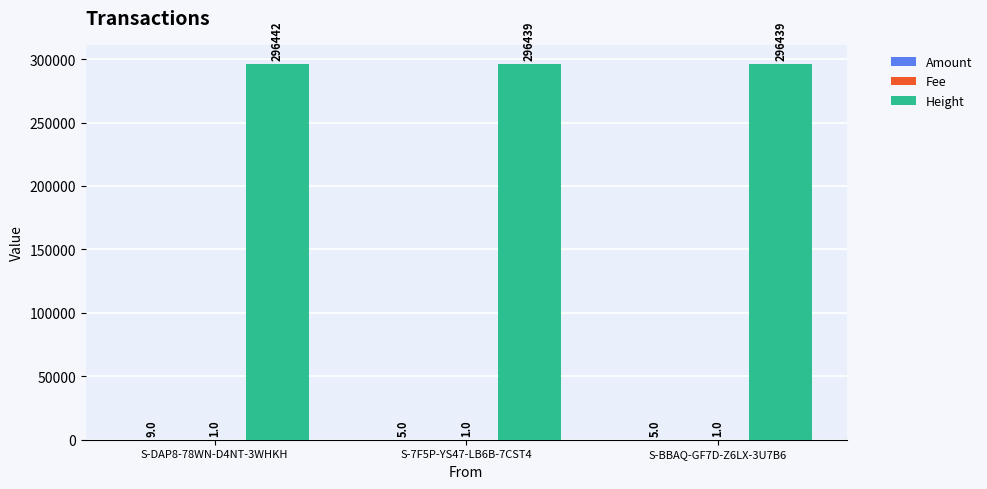

What is the approximate value of Height at S-DAP8-78WN-D4NT-3WHKH?

296442